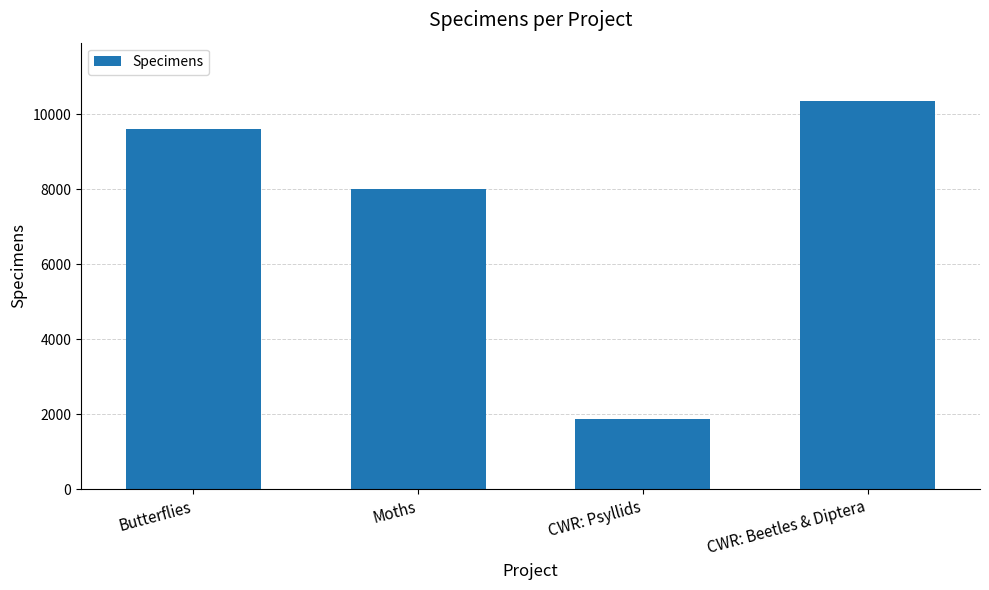

Which label corresponds to the largest value in the chart?

CWR: Beetles & Diptera